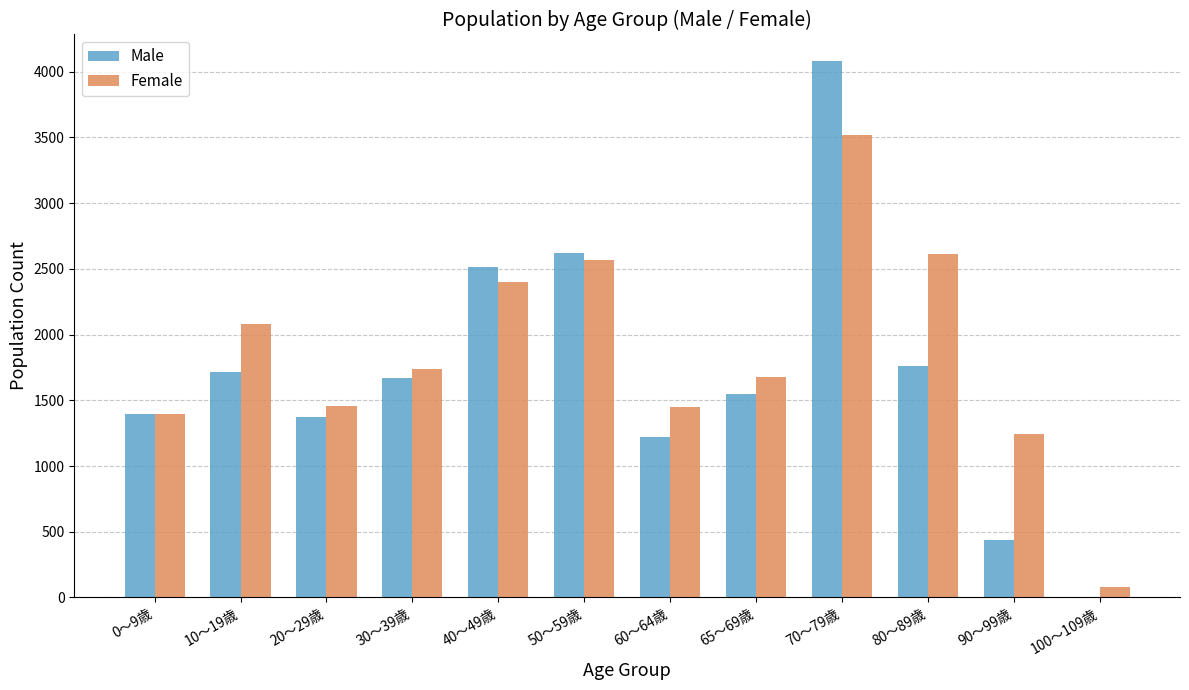

The Male series shows 823.6 at 20～29歳. True or false?

False